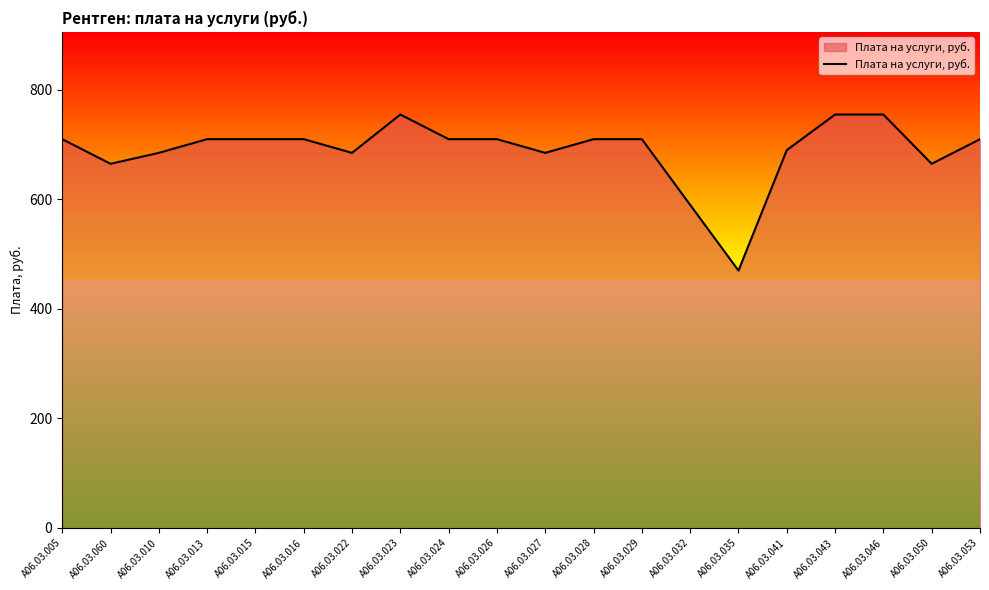

What position from the right is А06.03.041?

5